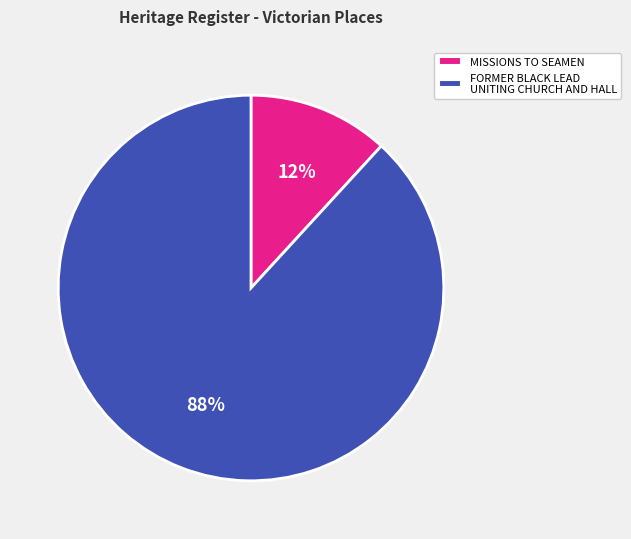

Combined, do FORMER BLACK LEAD UNITING CHURCH AND HALL and MISSIONS TO SEAMEN account for over 50%?

Yes